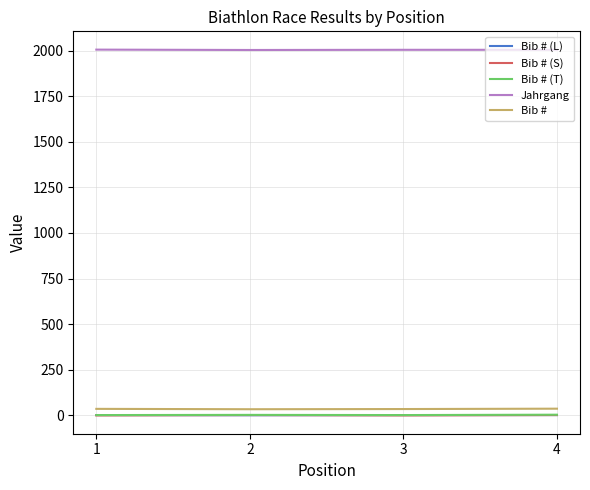

What is the greatest value displayed?

2005